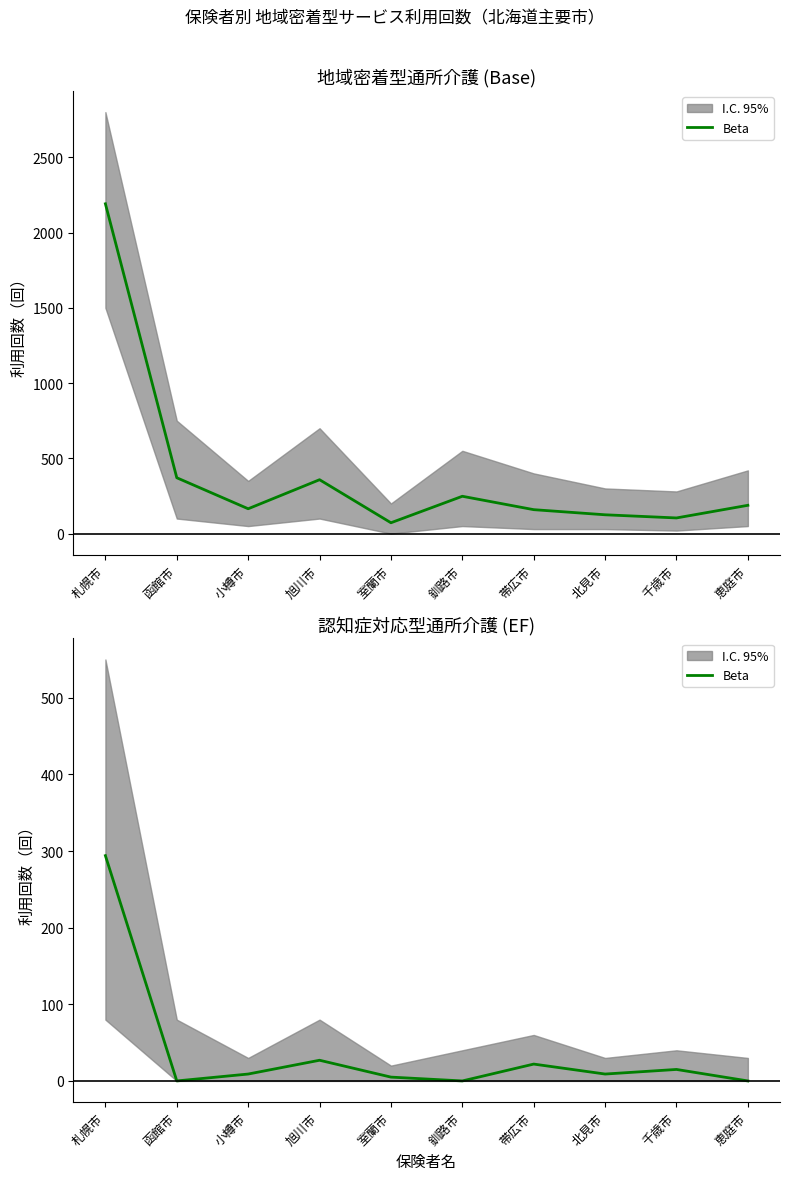

Rank the categories by value from lowest to highest.

函館市, 釧路市, 恵庭市, 室蘭市, 小樽市, 北見市, 千歳市, 帯広市, 旭川市, 札幌市